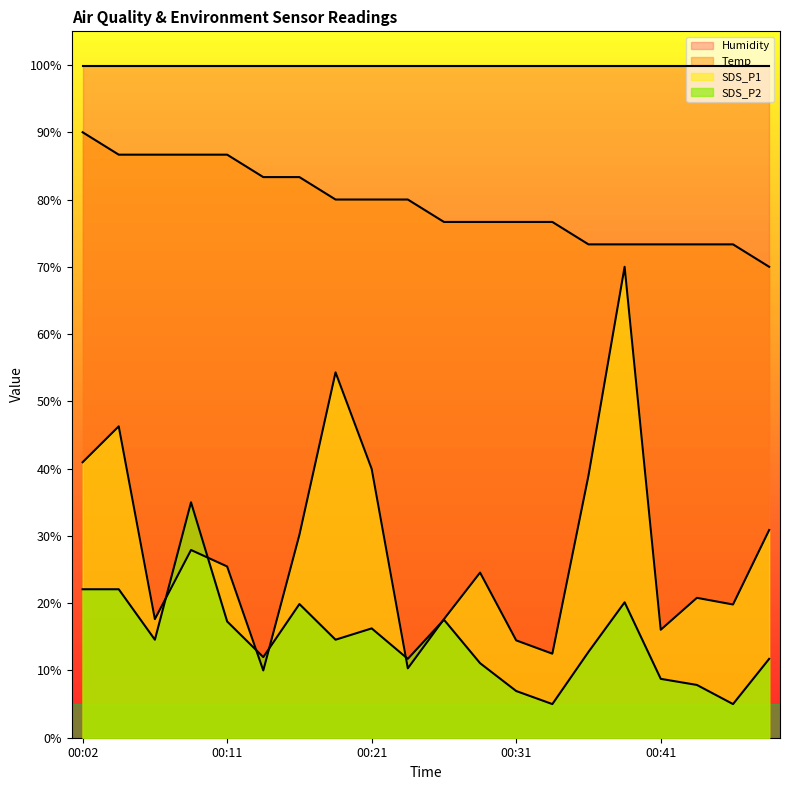

How many values in the SDS_P2 series exceed 14?

10